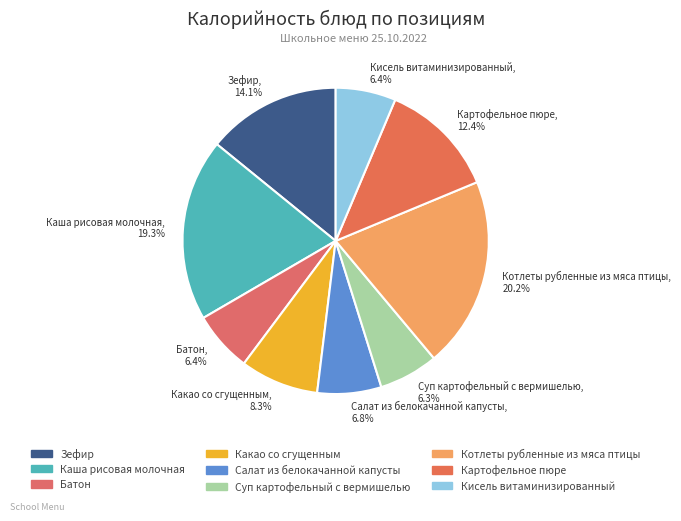

Do Батон and Салат из белокачанной капусты together represent more than half of the pie?

No